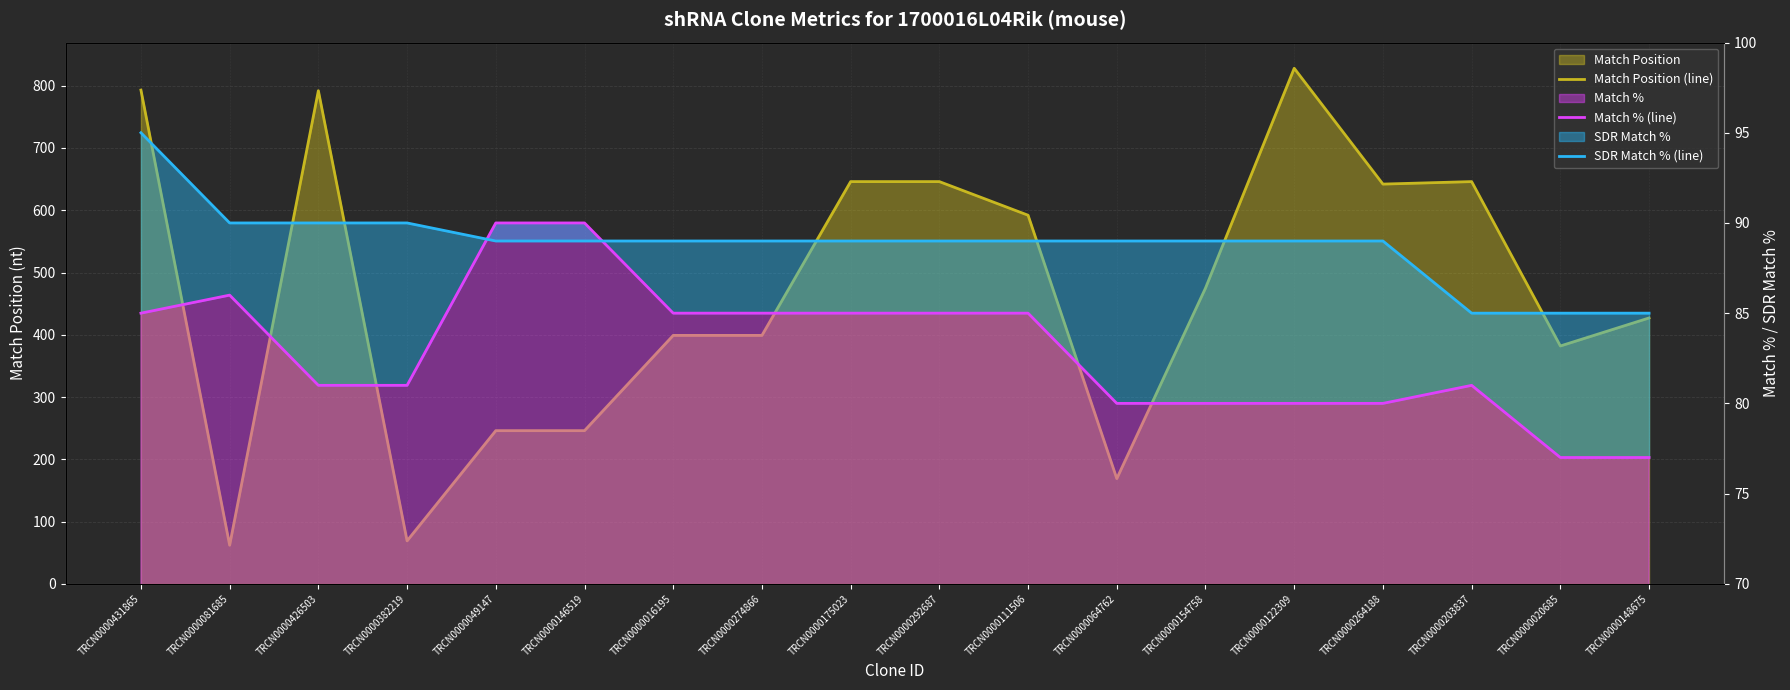

The SDR Match % (line) series shows 52 at TRCN0000020685. True or false?

False